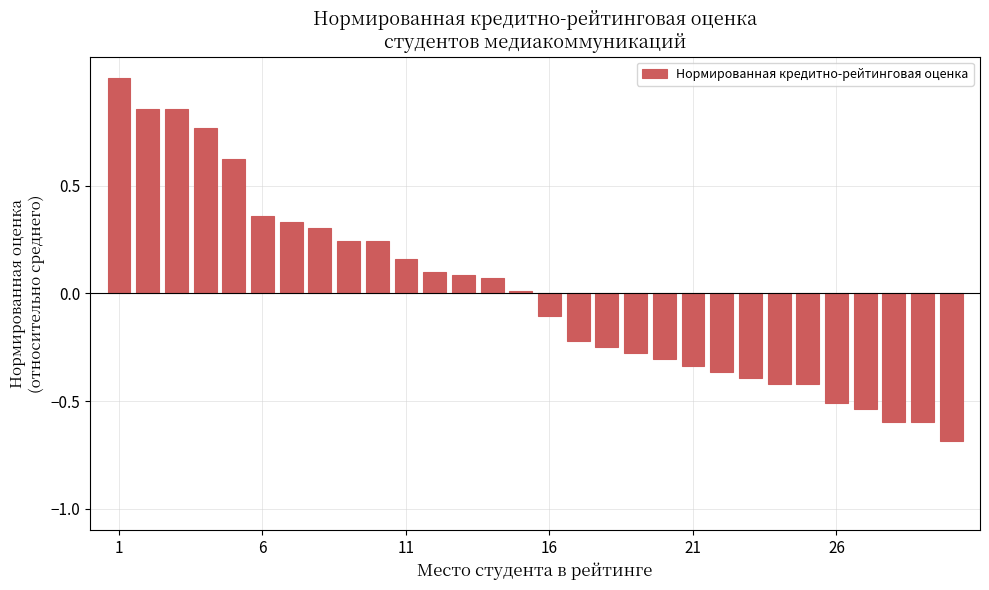

How many data points does each series have?

30